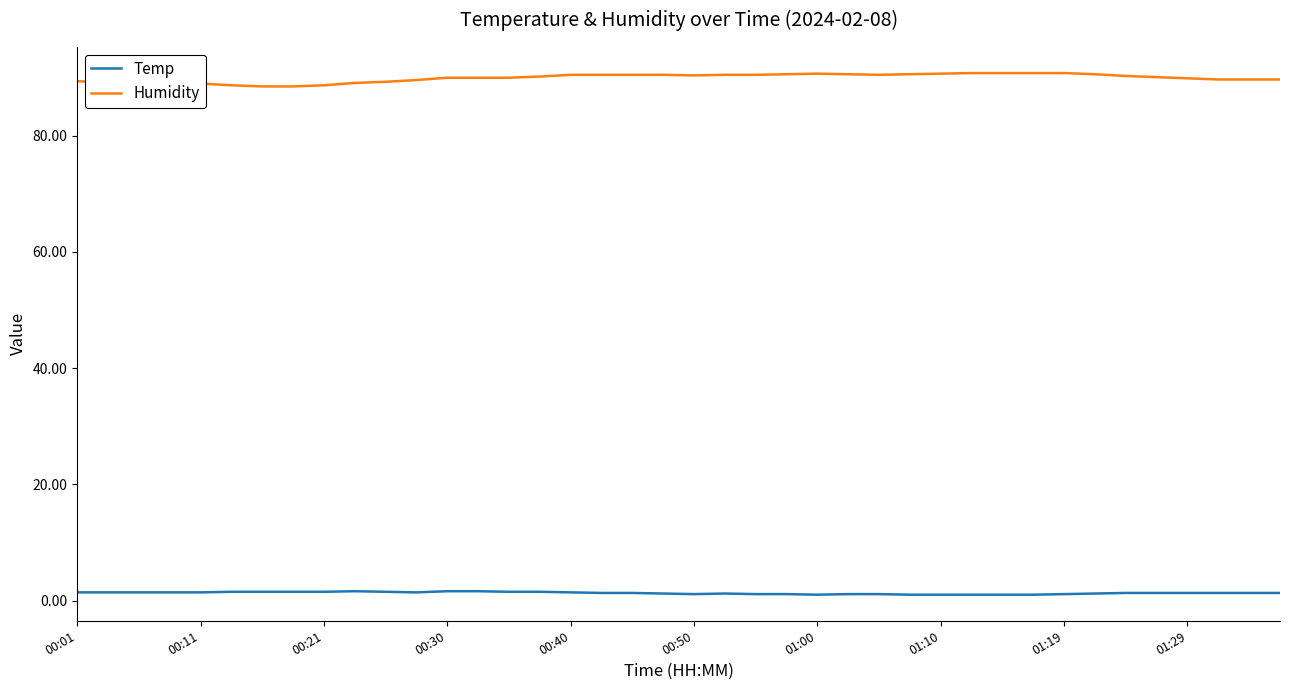

What is the maximum value for Temp?

1.6